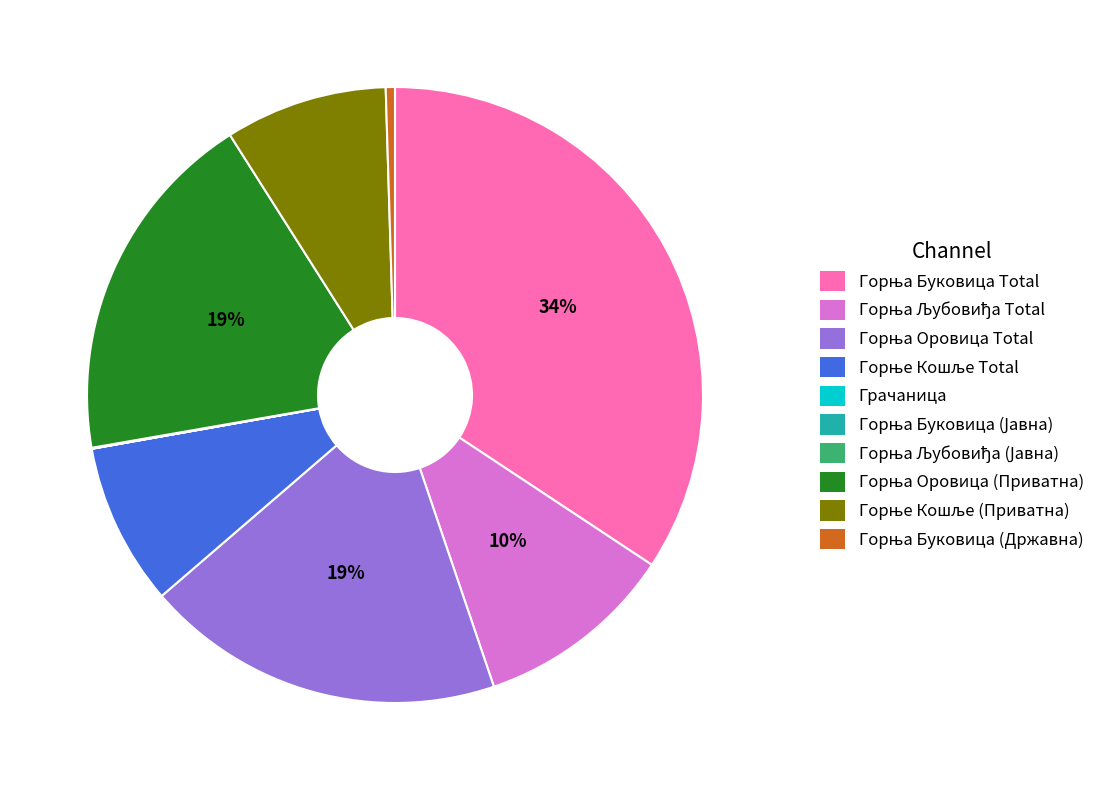

Is there a majority slice in this chart?

No